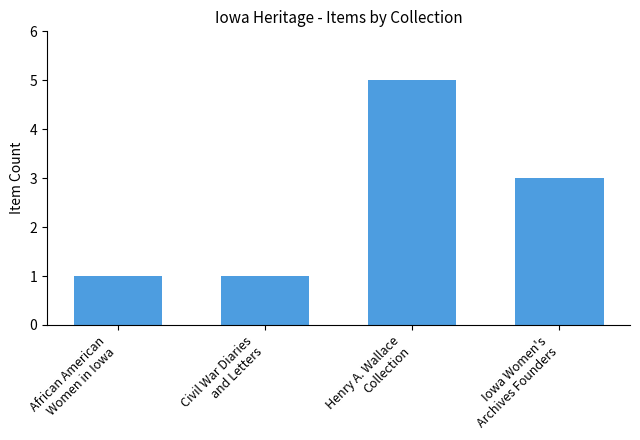

At which label is the value closest to 3?

Iowa Women's
Archives Founders